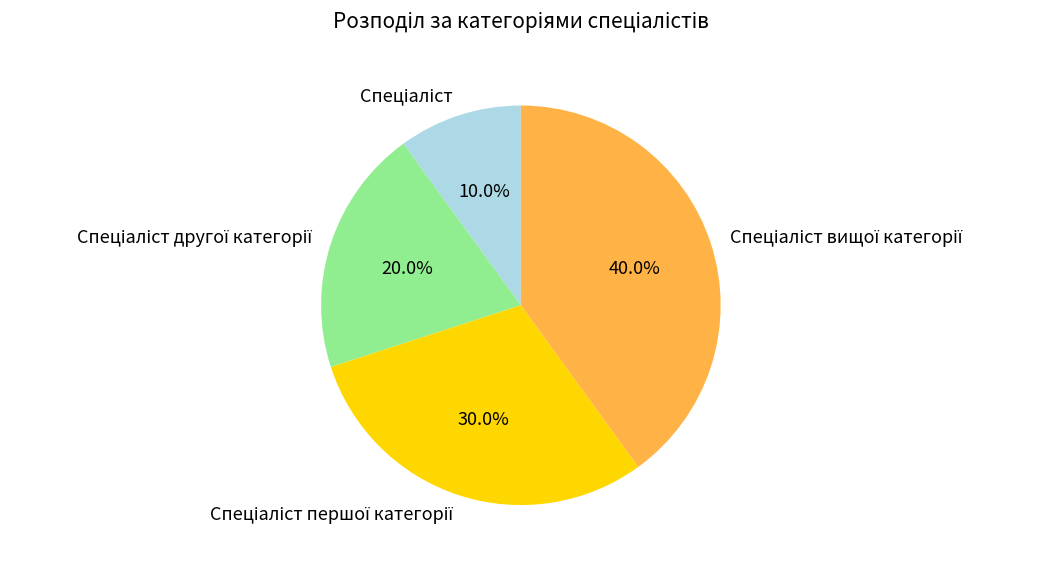

Is there a majority slice in this chart?

No